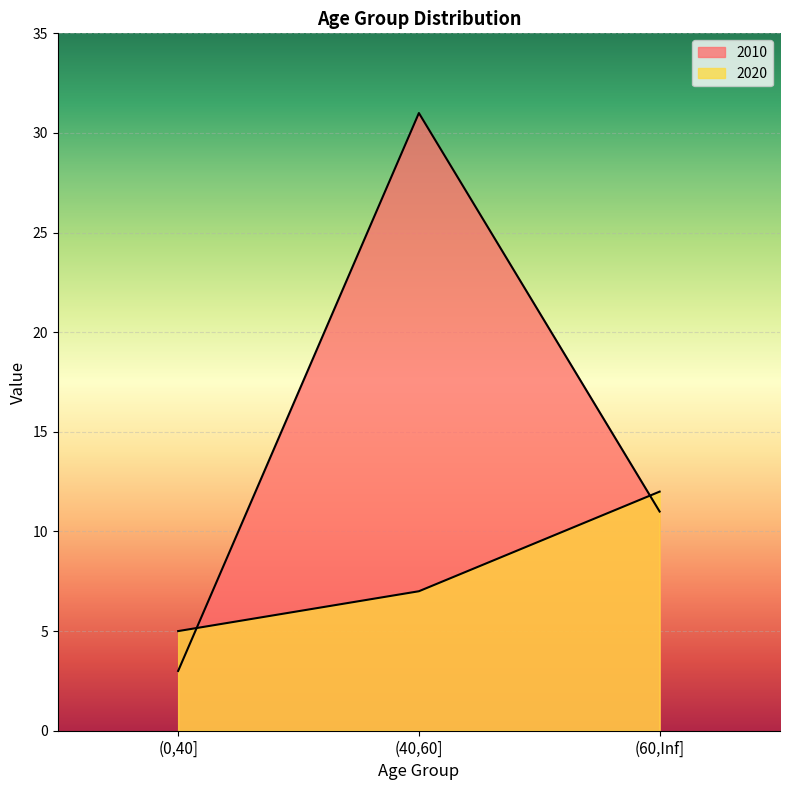

How many 2010 values are between 3 and 31?

3